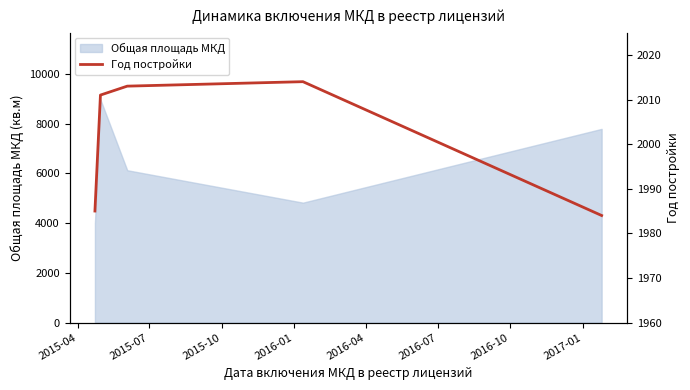

What is the highest value of the Общая площадь МКД series?

8971.1